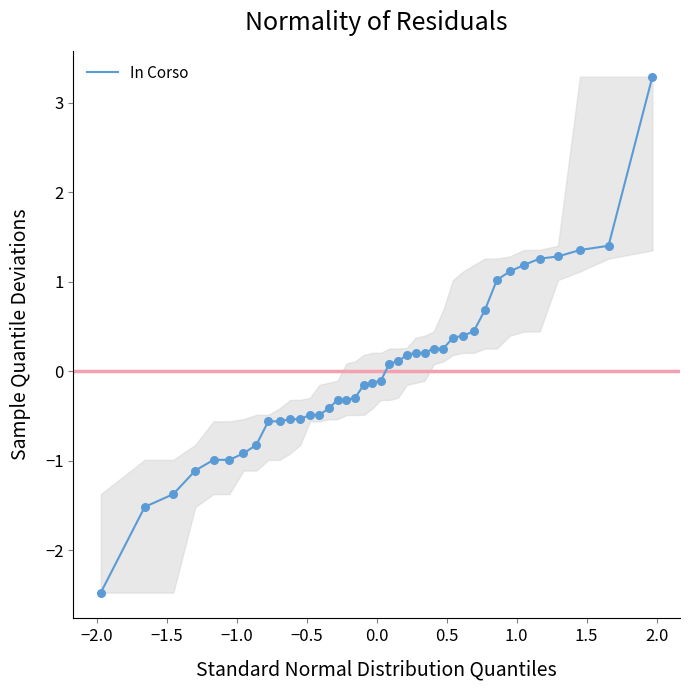

What is the difference between the maximum and minimum values?

5.8